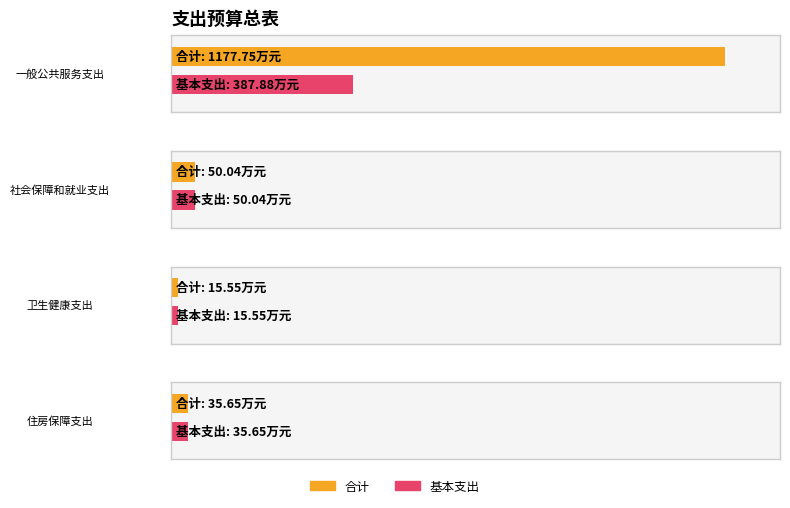

What is the label of the 1st bar from the right?

住房保障支出